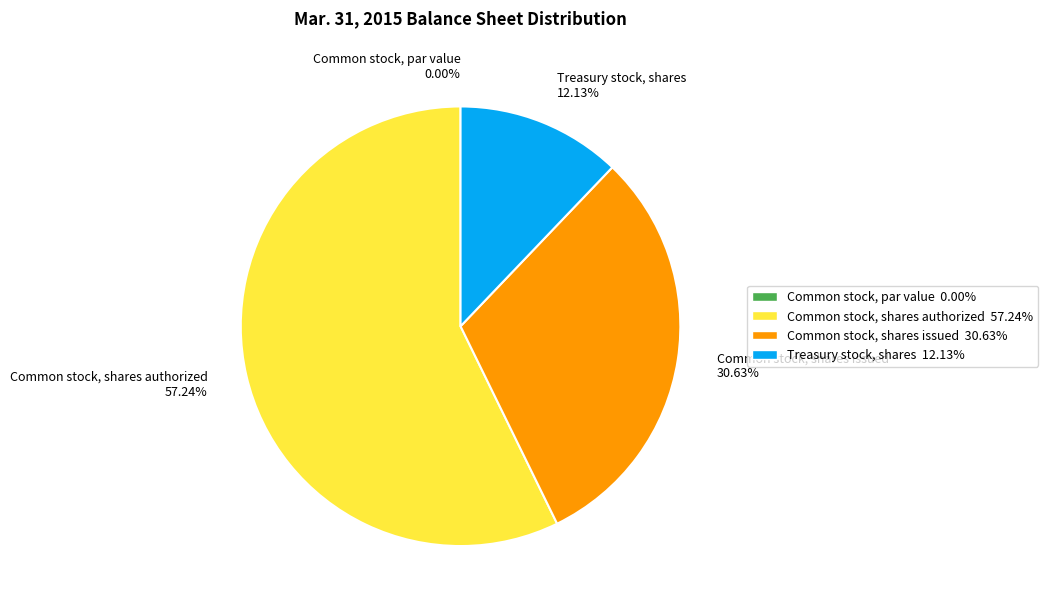

Which category has the biggest portion of the pie?

Common stock, shares authorized